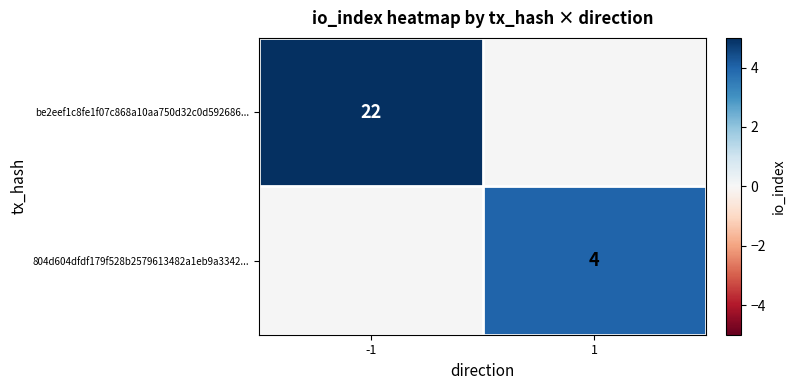

What is the minimum value shown in the chart?

4.0